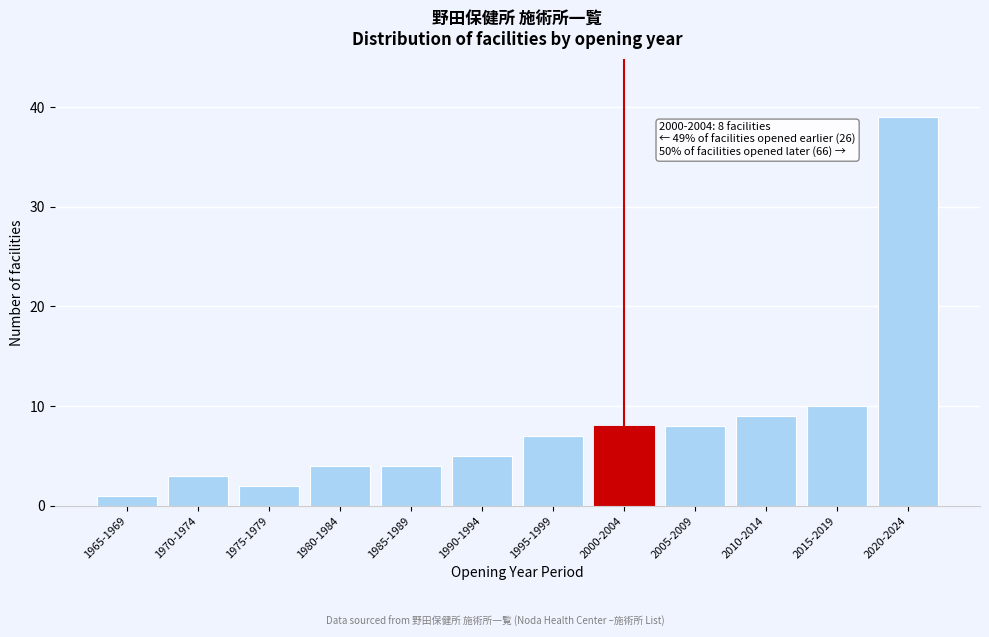

Reading left to right, transcribe all the data shown in this chart.

1965-1969=1	1970-1974=3	1975-1979=2	1980-1984=4	1985-1989=4	1990-1994=5	1995-1999=7	2000-2004=8	2005-2009=8	2010-2014=9	2015-2019=10	2020-2024=39